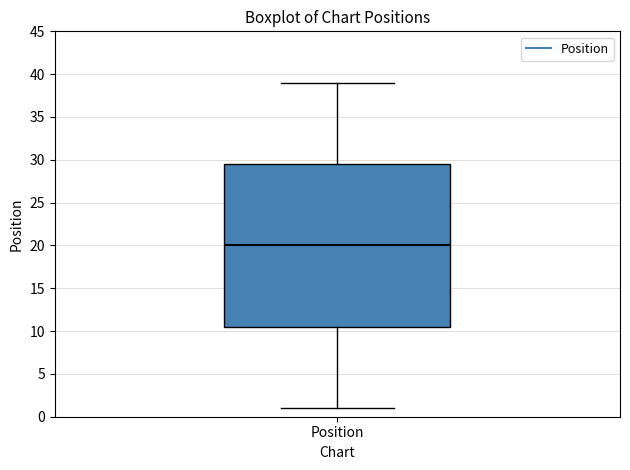

Read this box plot against the y-axis: the position of the median line, the range covered by the box, and the ends of both whiskers. The values are not printed on the chart, so give them approximately, as read against the axis.

median 20.0, box 10.5 to 29.5, whiskers 1.0 to 39.0